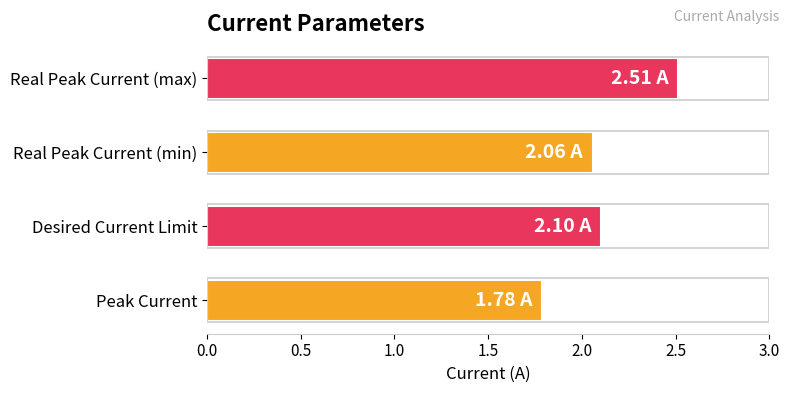

How many distinct data groups are displayed?

1